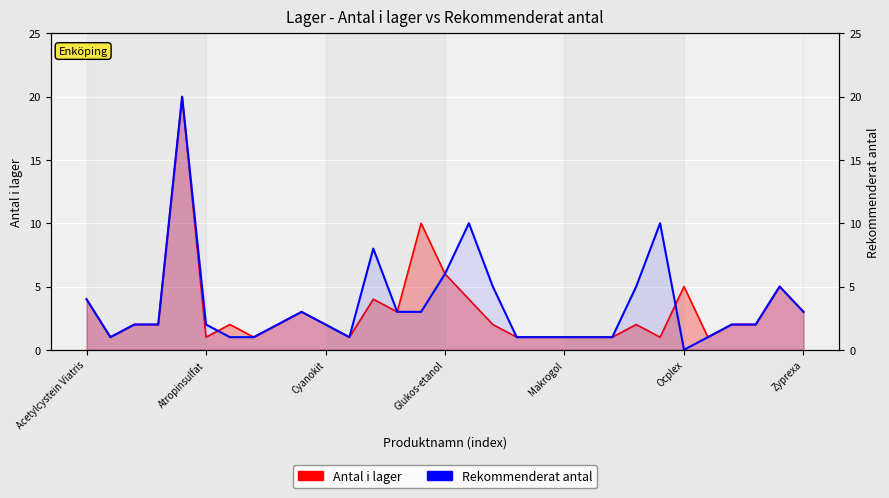

The value of Rekommenderat antal at Cyanokit is 2. True or false?

True